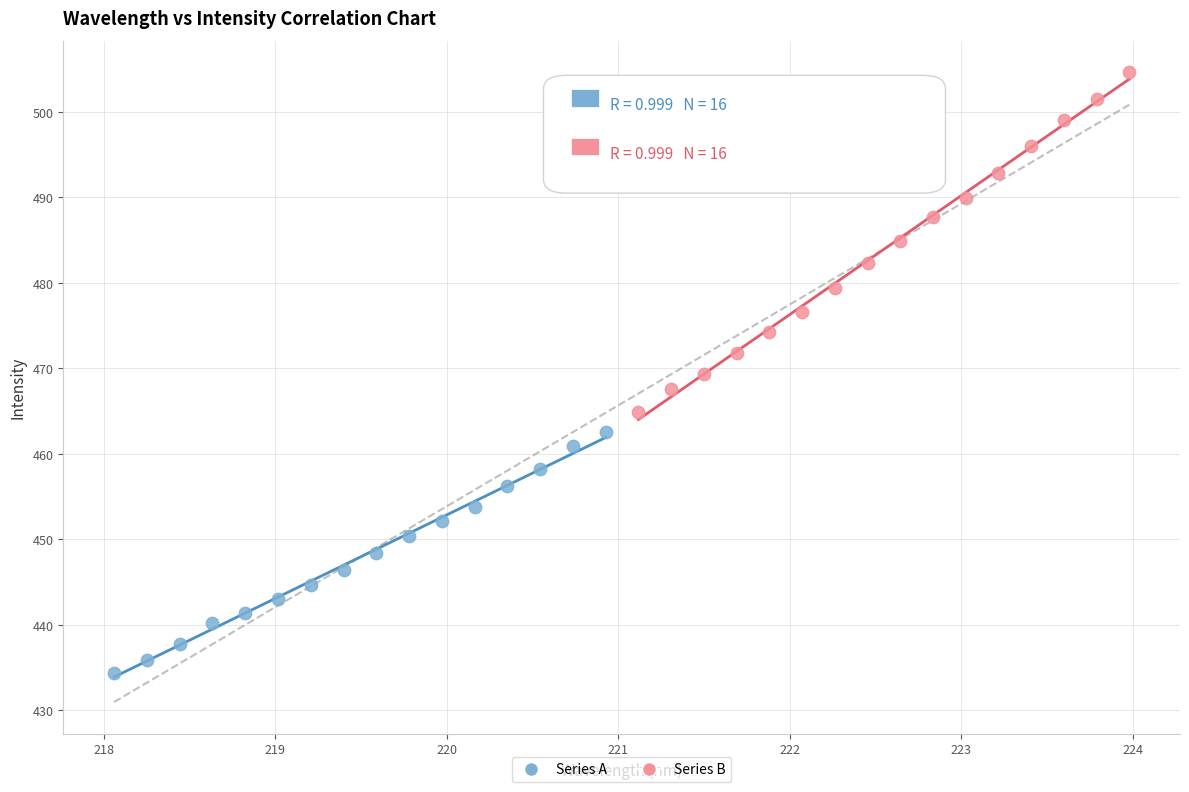

Which series has the widest spread of Y values?

Series B